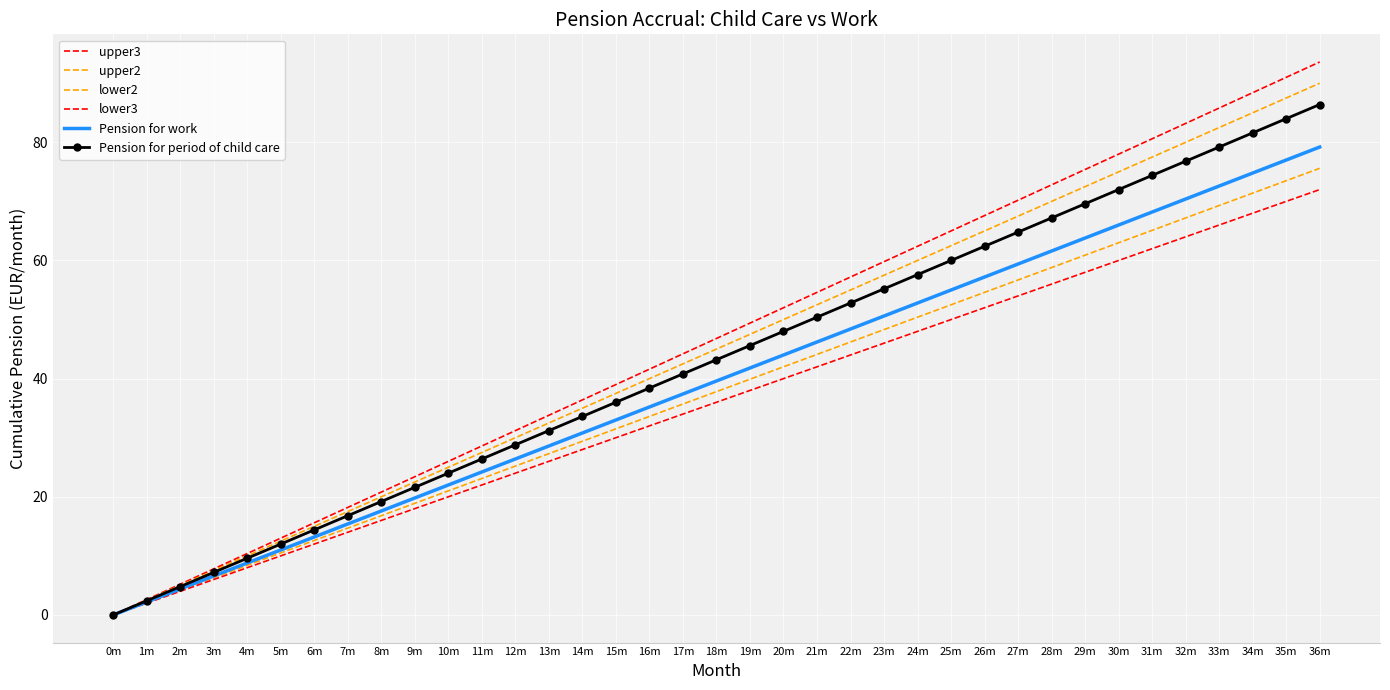

What is the label of the 24th point from the left?

23m